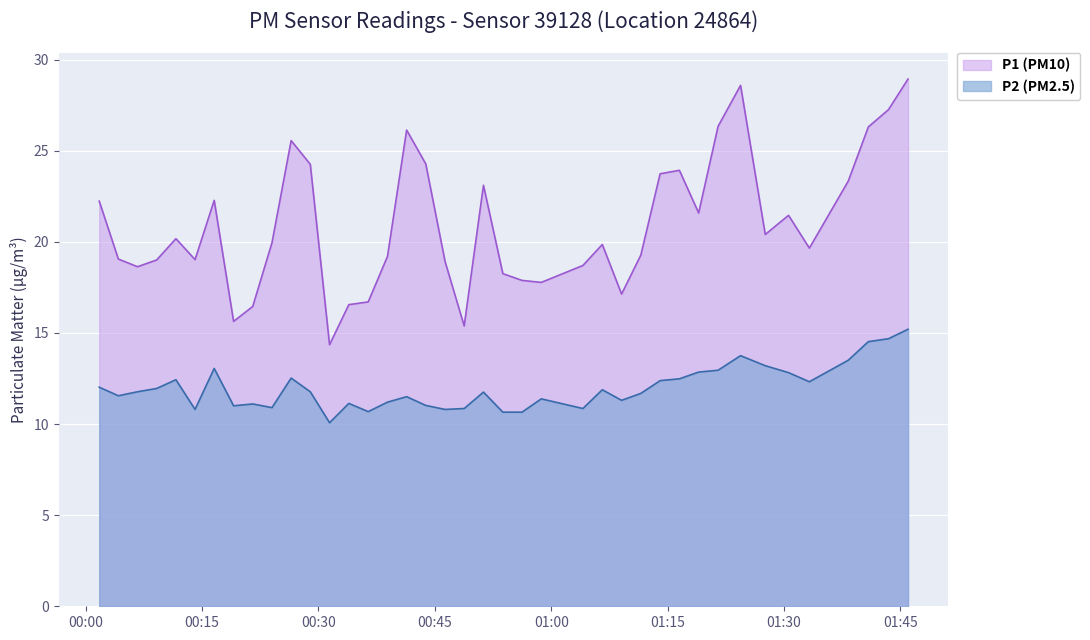

Reading left to right, list all the values displayed in this chart.

P1 (PM10): 22.2	19.1	18.6	19.0	20.2	19.0	22.3	15.6	16.4	19.9	25.6	24.2	14.3	16.6	16.7	19.2	26.1	24.3	18.9	15.4	23.1	18.2	17.9	17.8	18.7	19.9	17.1	19.3	23.7	23.9	21.6	26.3	28.6	20.4	21.4	19.6	23.3	26.3	27.2	28.9
P2 (PM2.5): 12.0	11.6	11.8	11.9	12.4	10.8	13.1	11.0	11.1	10.9	12.5	11.8	10.1	11.1	10.7	11.2	11.5	11.0	10.8	10.8	11.8	10.7	10.7	11.4	10.8	11.9	11.3	11.7	12.4	12.5	12.8	12.9	13.8	13.2	12.8	12.3	13.5	14.5	14.7	15.2